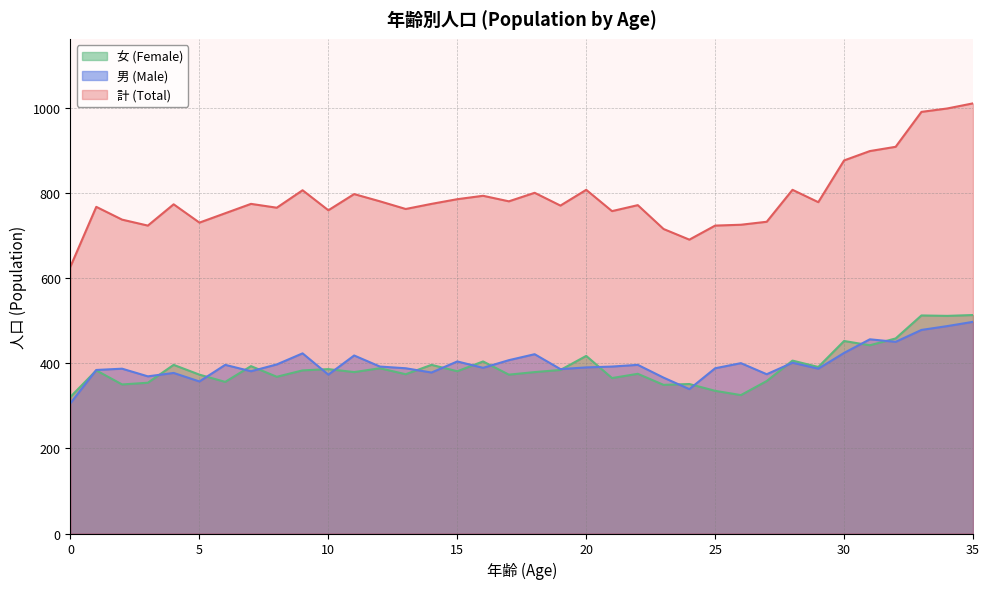

True or false: 女 (Female) and 計 (Total) cross at least once.

False